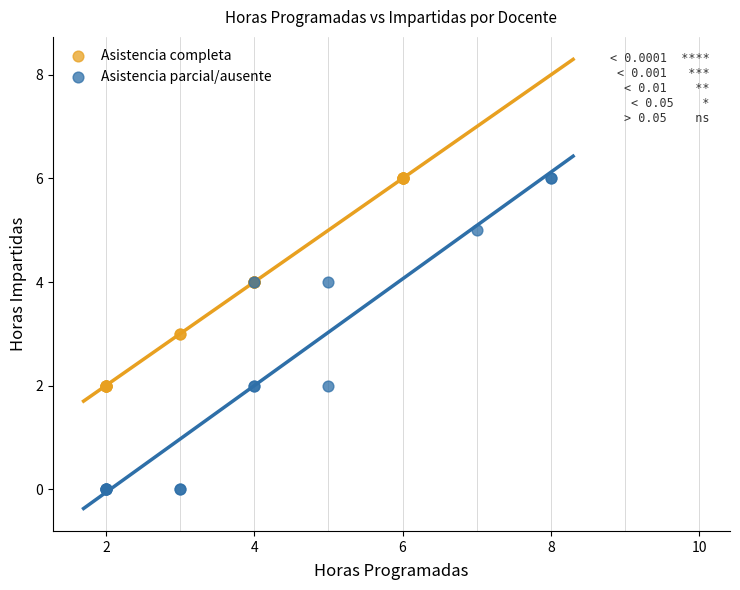

Which series has the widest spread of Y values?

Asistencia parcial/ausente